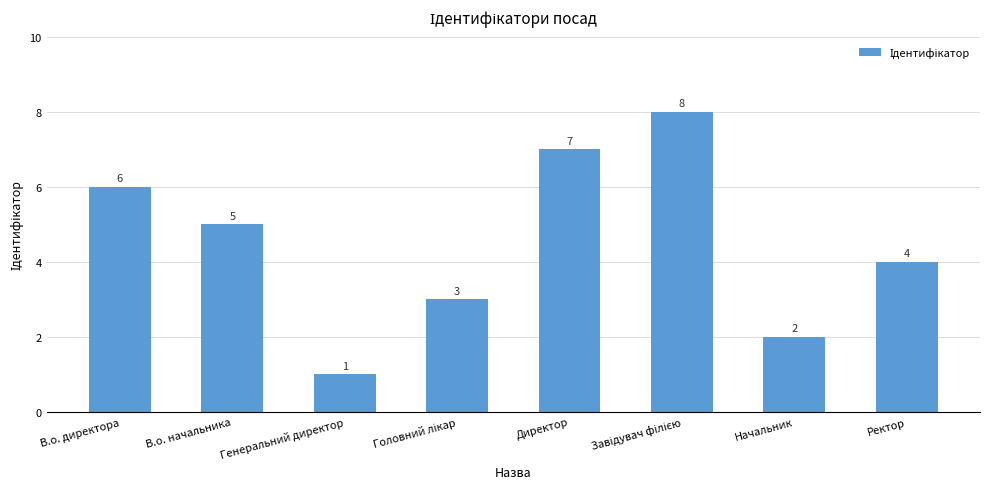

Which category has the lowest value across all series?

Генеральний директор